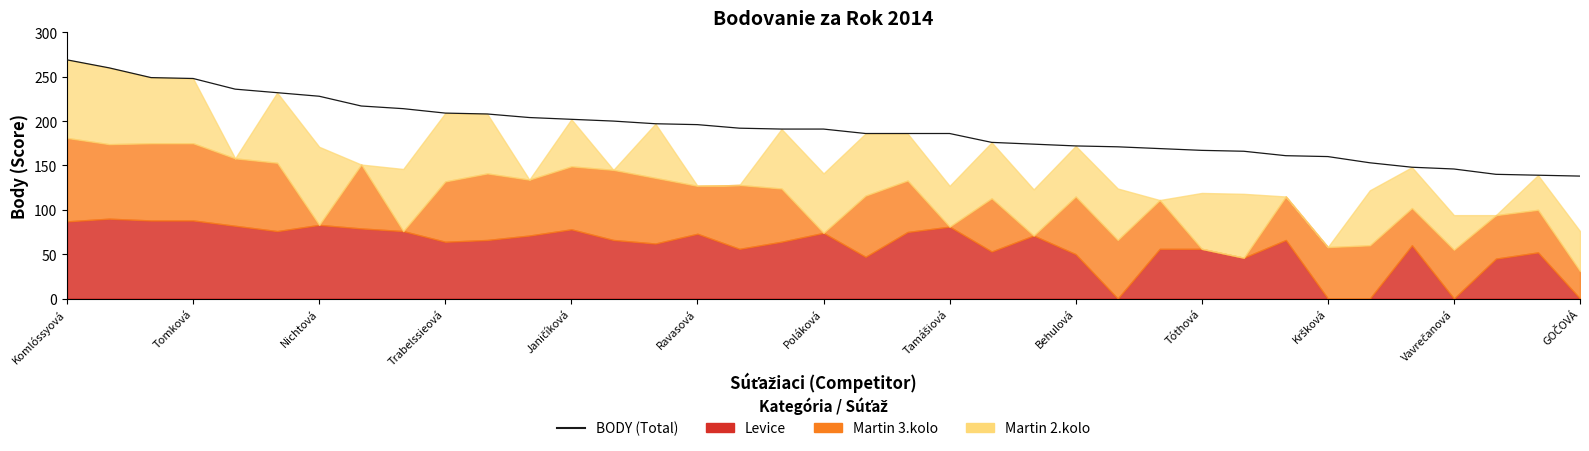

What is the value of the 25th point from the left?

172